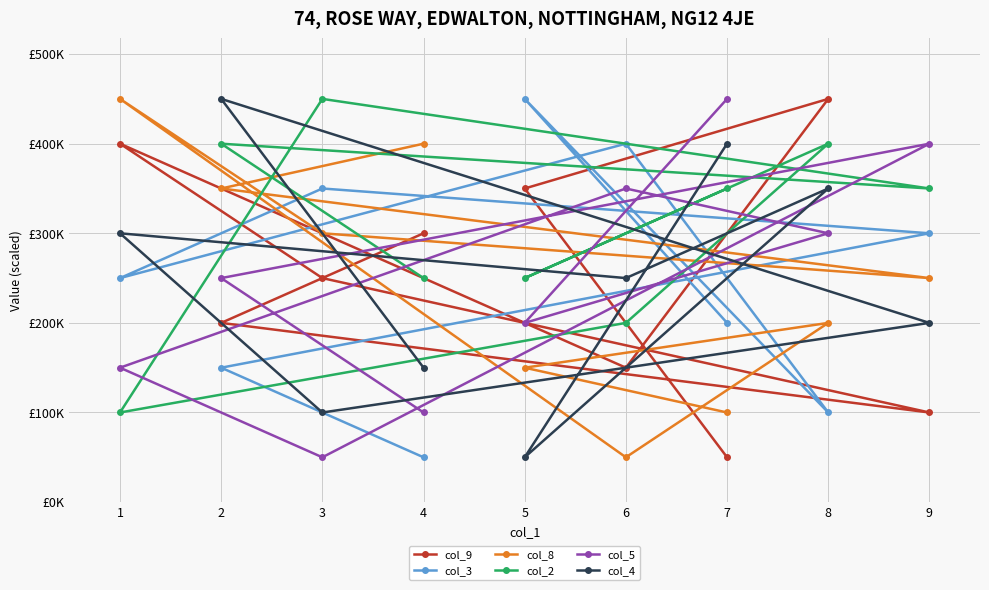

At which category is the sum across all series the highest?

2